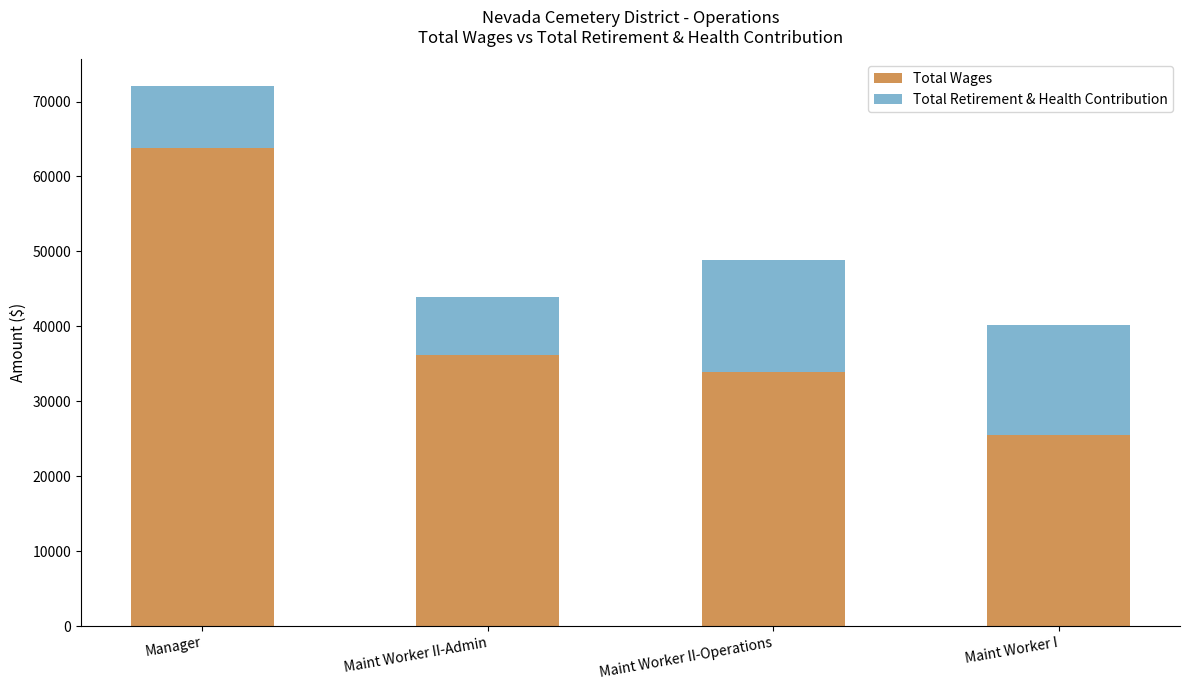

Reading left to right, transcribe the values for Total Wages.

63841	36114	33867	25480